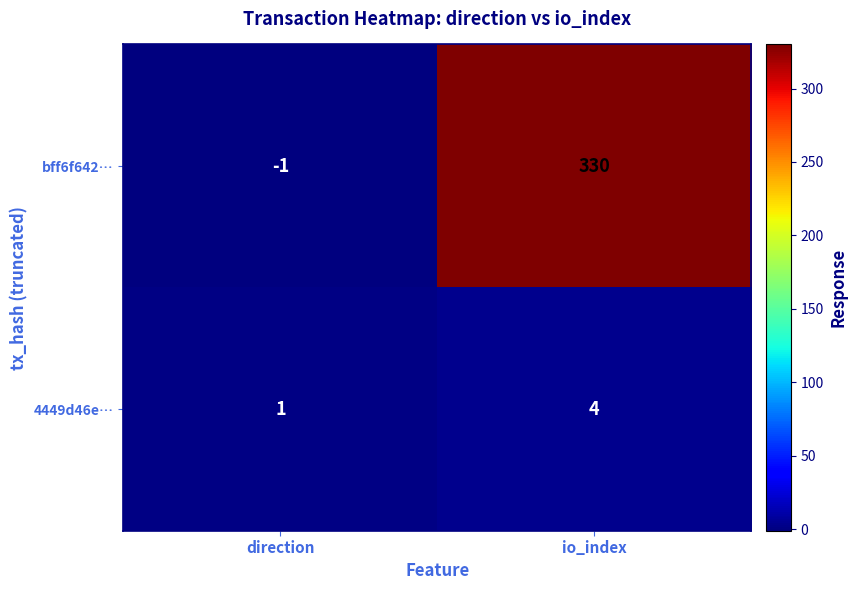

The bff6f642… series shows 99 at io_index. True or false?

False